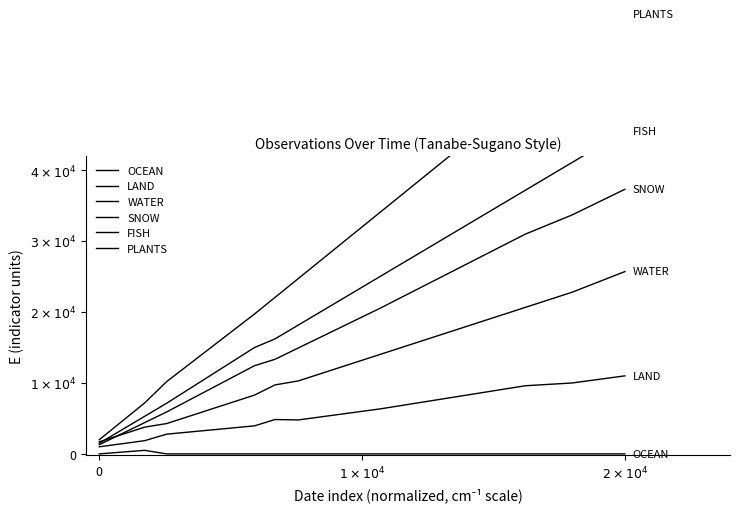

What are all the series names shown in the legend?

OCEAN, LAND, WATER, SNOW, FISH, PLANTS